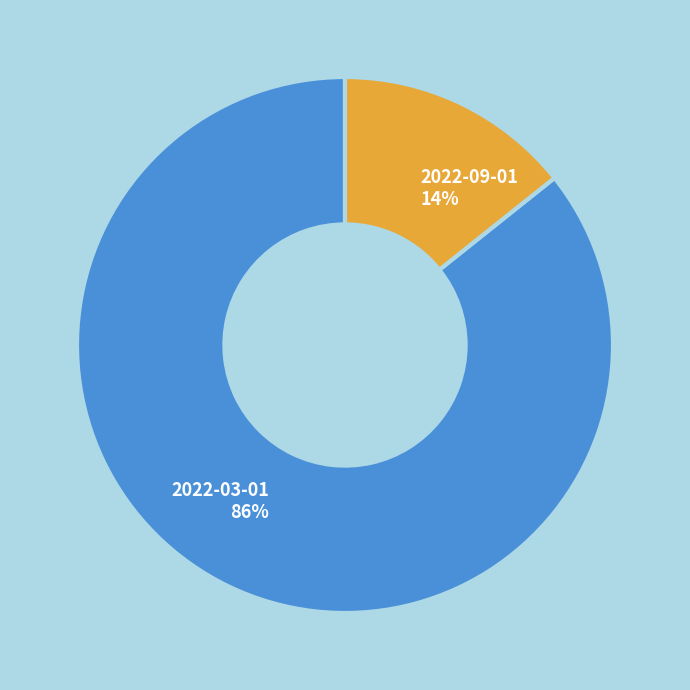

To the nearest percent, what is the combined percentage of 2022-09-01 and 2022-03-01?

100%